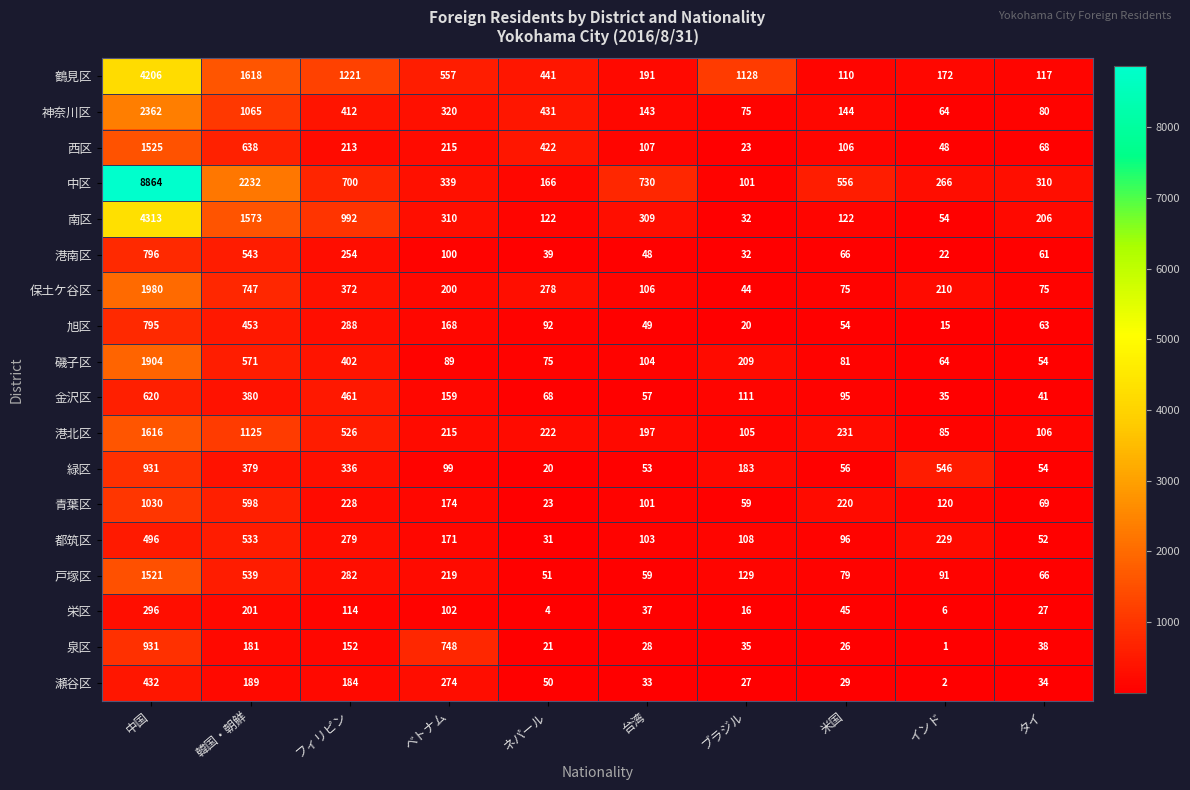

What is the sum of the 西区 values at 米国 and タイ?

174